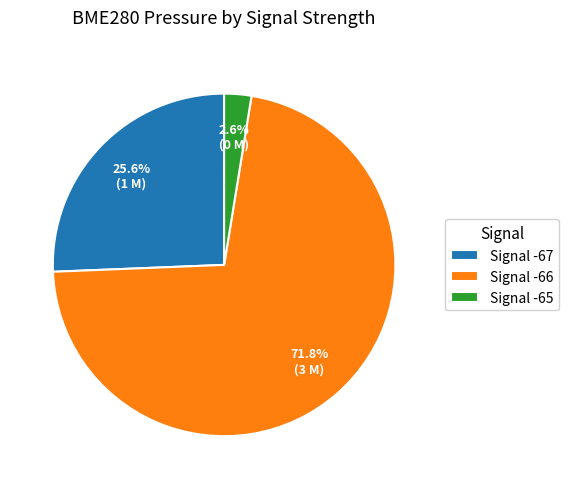

Rank the categories by value from highest to lowest.

Signal -66, Signal -67, Signal -65